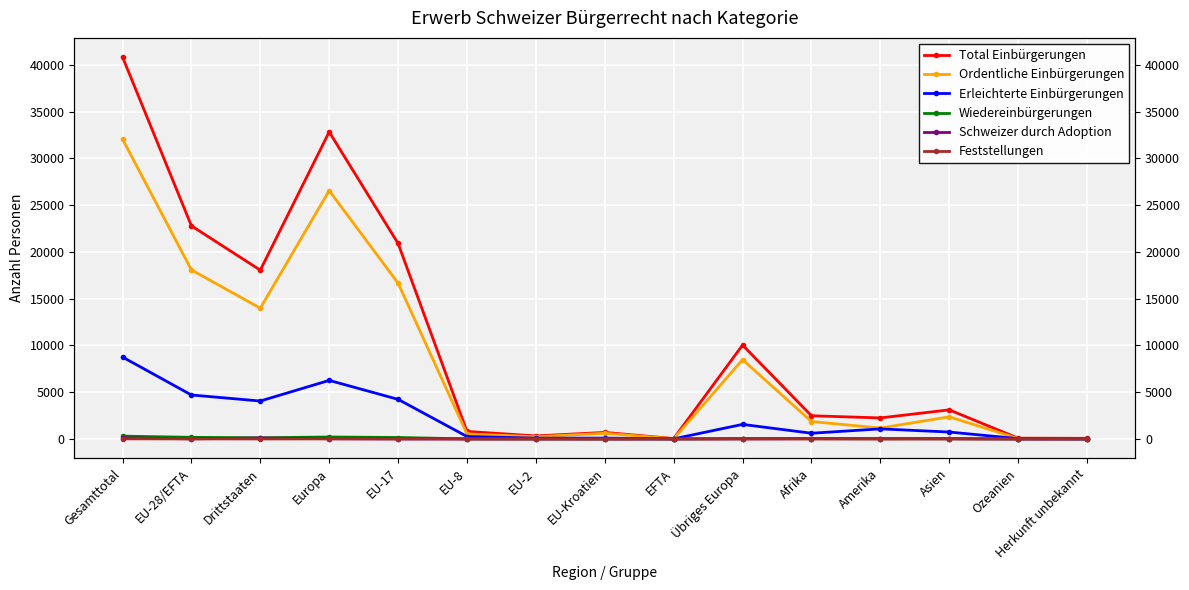

What is the value of the Total Einbürgerungen point at the 1st from the left?

40838